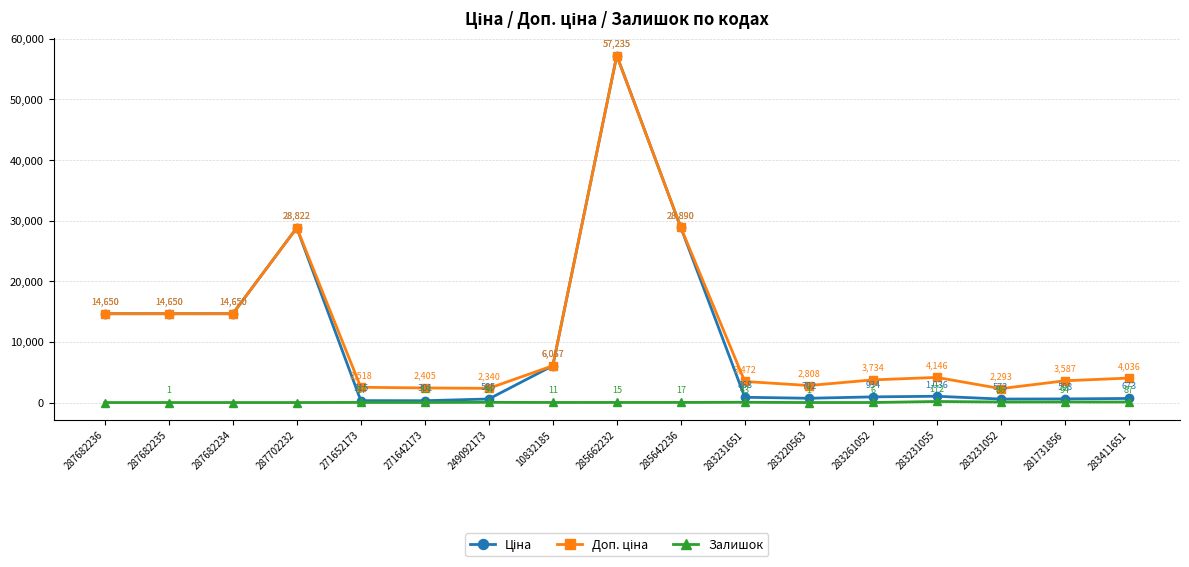

What is the difference between the highest and lowest values at 285662232?

57220.5